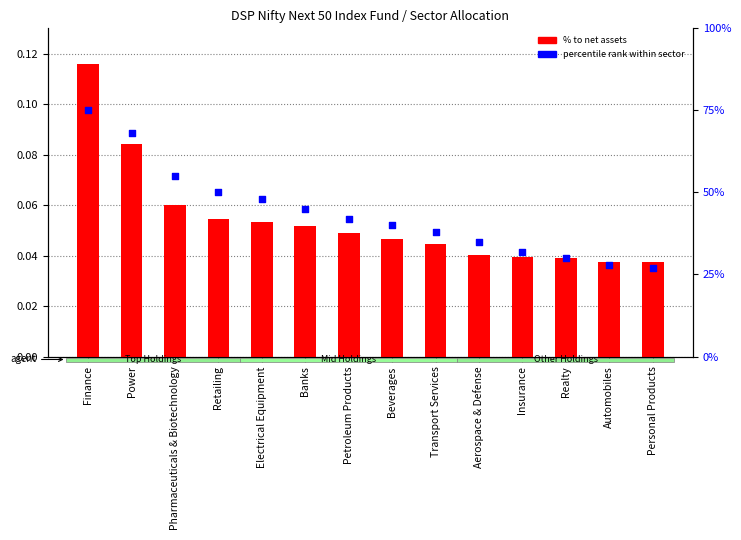

At how many categories does at least one series exceed 66?

2